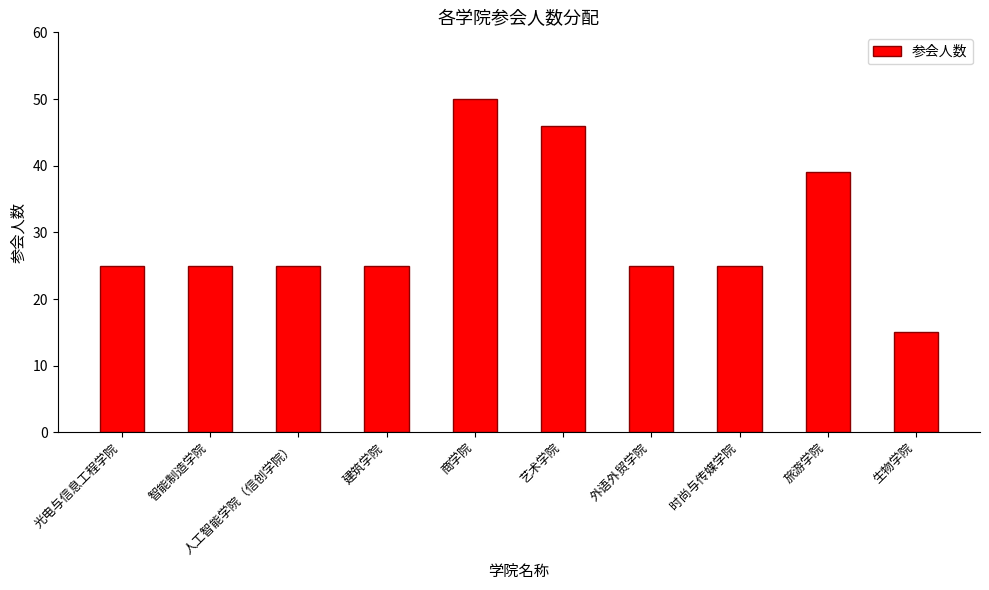

Count the values in the range 25 to 39.

7